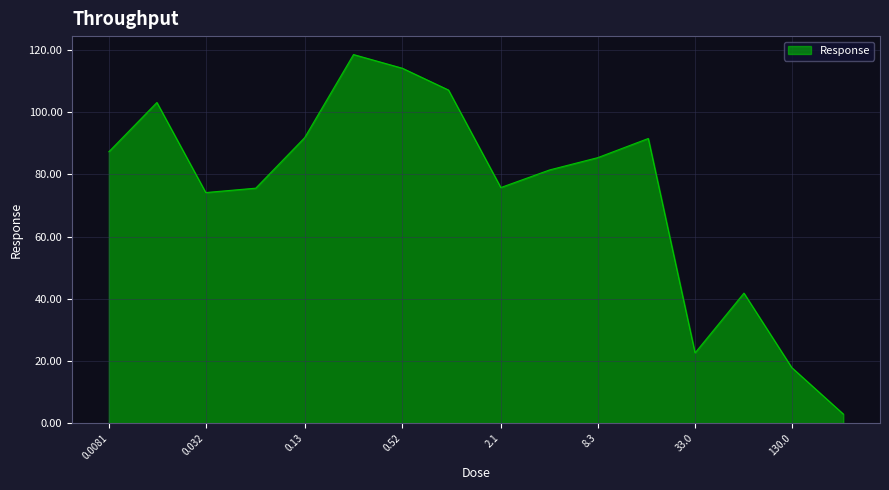

What is the greatest value displayed?

118.5